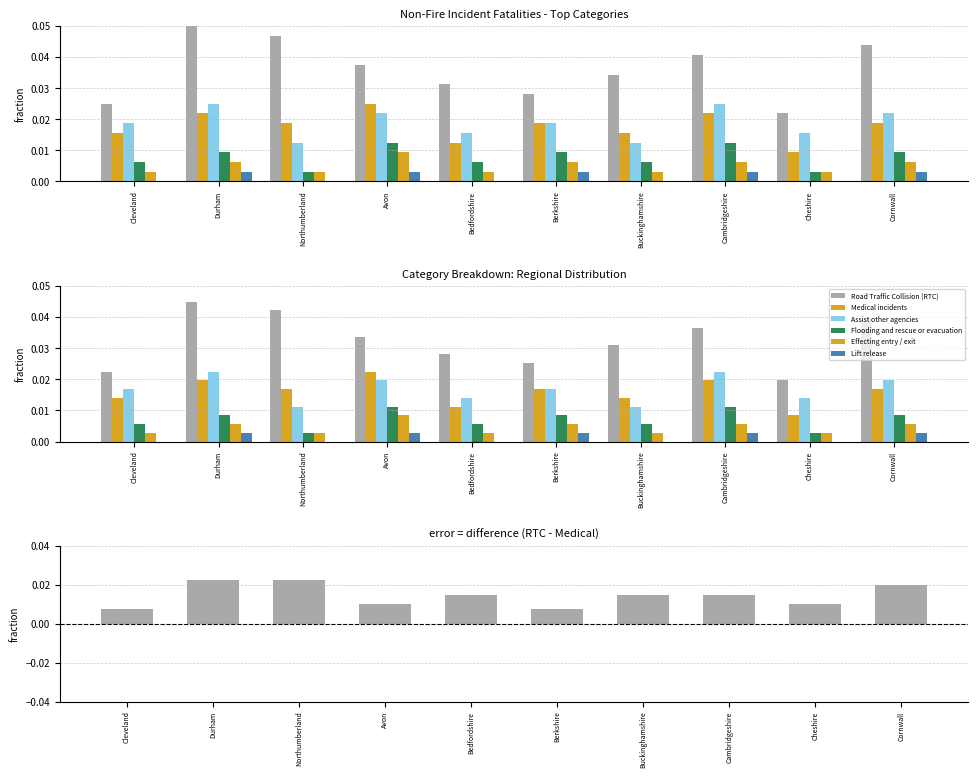

Which series has the largest total across all categories?

Road Traffic Collision (RTC)